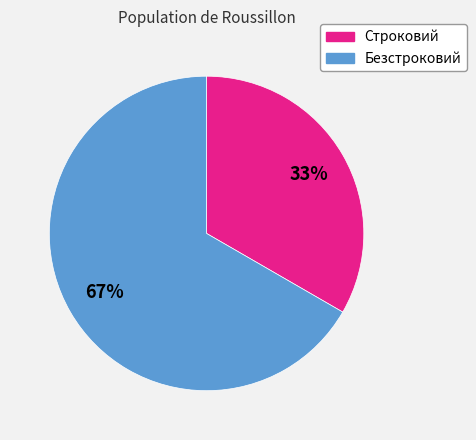

True or false: Строковий accounts for 40% of the total.

False